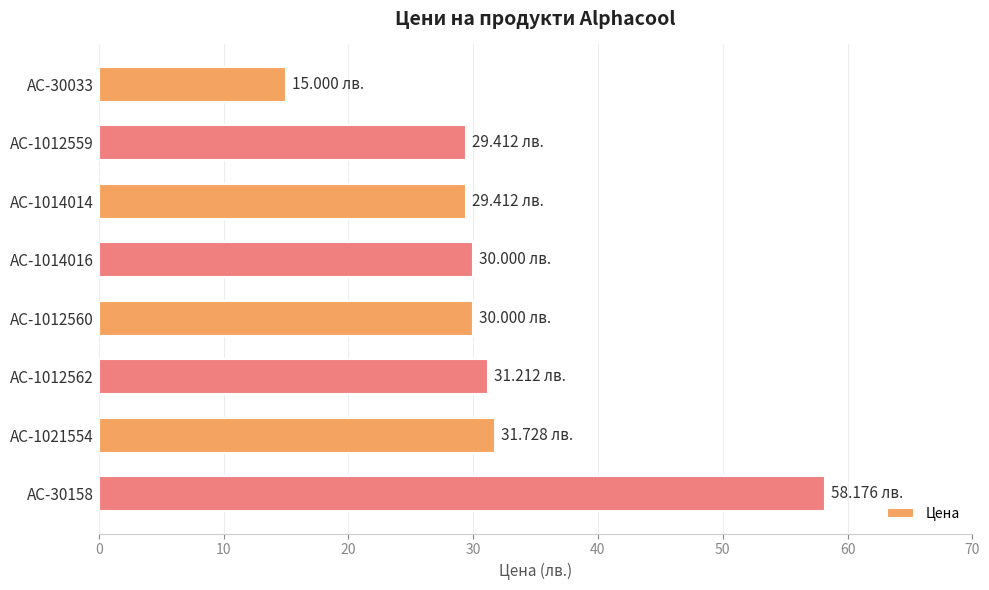

What is the difference between the values at AC-1021554 and AC-30158?

26.4